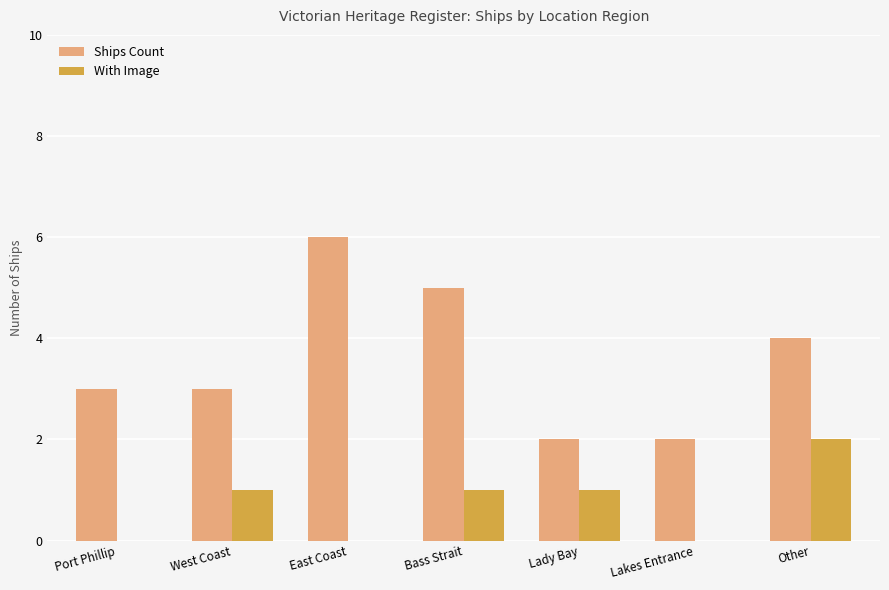

Is the value of Ships Count at Port Phillip greater than the value of With Image at Other?

Yes